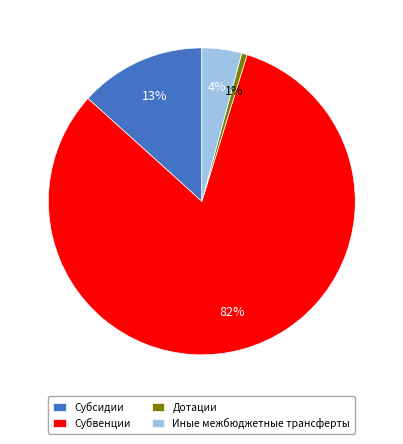

The Субсидии slice represents 13% of the pie. True or false?

True